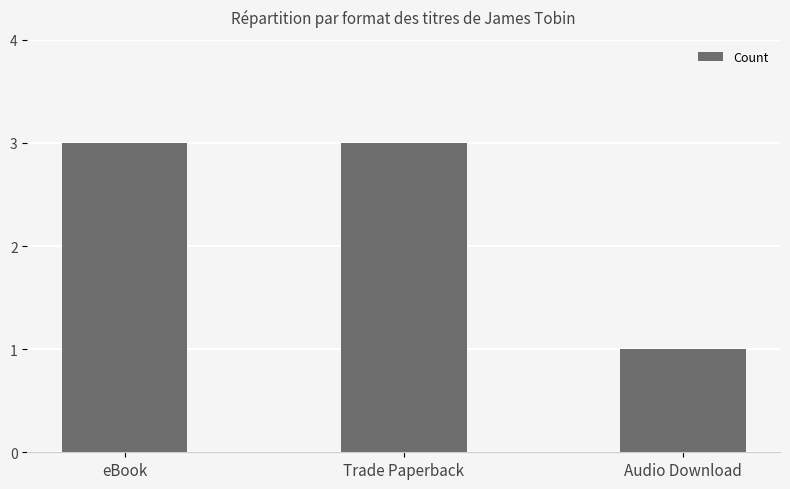

How many values are between 1 and 3?

3